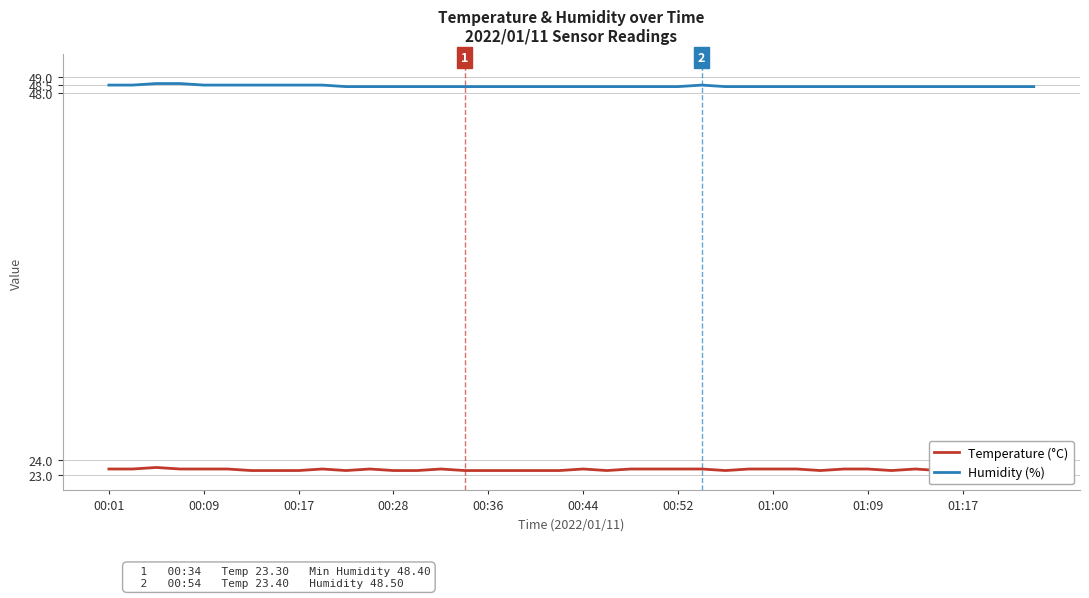

Reading right to left, extract all data points from this chart.

Temperature (°C): 23.4	23.3	23.4	23.3	23.3	23.4	23.3	23.4	23.4	23.3	23.4	23.4	23.4	23.3	23.4	23.4	23.4	23.4	23.3	23.4	23.3	23.3	23.3	23.3	23.3	23.4	23.3	23.3	23.4	23.3	23.4	23.3	23.3	23.3	23.4	23.4	23.4	23.5	23.4	23.4
Humidity (%): 48.4	48.4	48.4	48.4	48.4	48.4	48.4	48.4	48.4	48.4	48.4	48.4	48.4	48.4	48.5	48.4	48.4	48.4	48.4	48.4	48.4	48.4	48.4	48.4	48.4	48.4	48.4	48.4	48.4	48.4	48.5	48.5	48.5	48.5	48.5	48.5	48.6	48.6	48.5	48.5